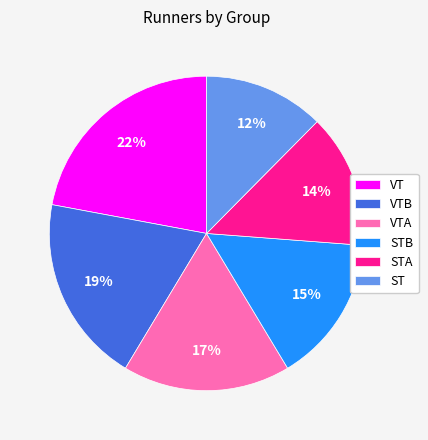

Rank the categories by value from lowest to highest.

ST, STA, STB, VTA, VTB, VT